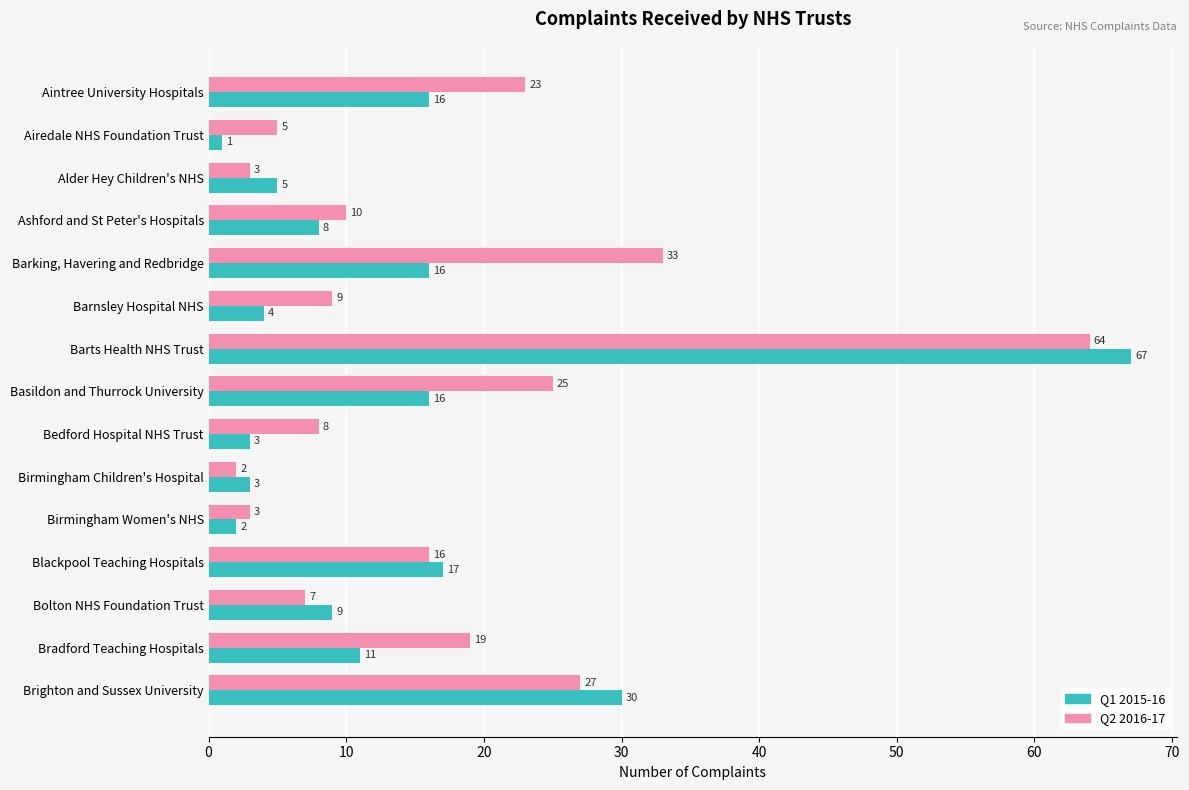

List the series in order of their peak value, lowest first.

Q2 2016-17, Q1 2015-16